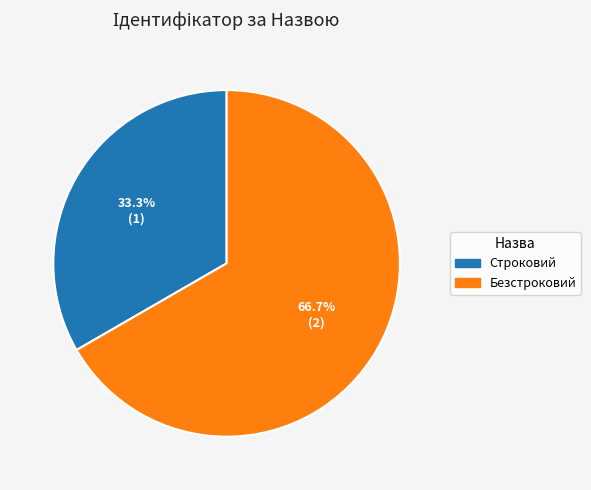

To the nearest percent, what portion does Безстроковий represent?

67%